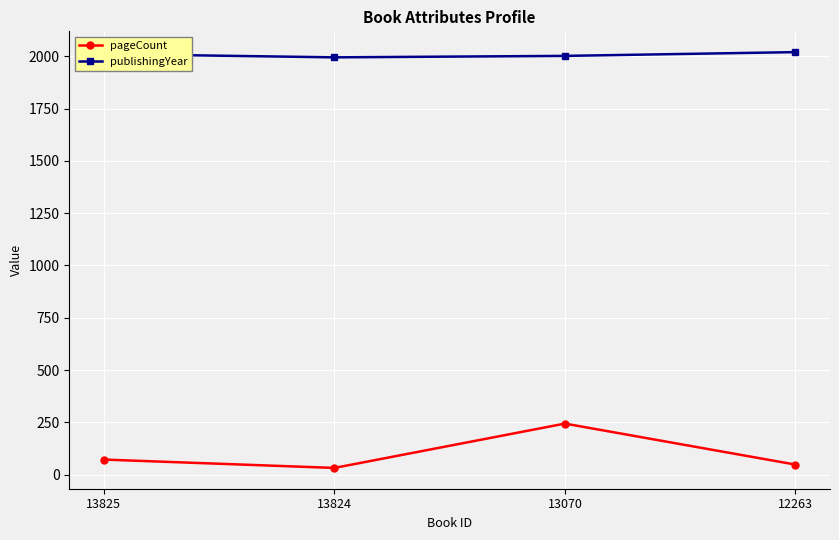

True or false: publishingYear has more than 2 points higher than both neighbors.

False